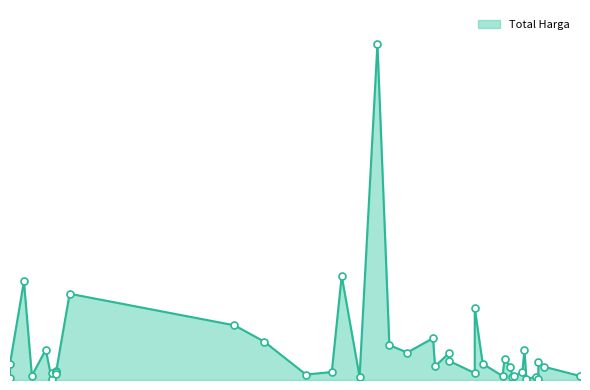

What is the value of the 29th point from the left?

30800000